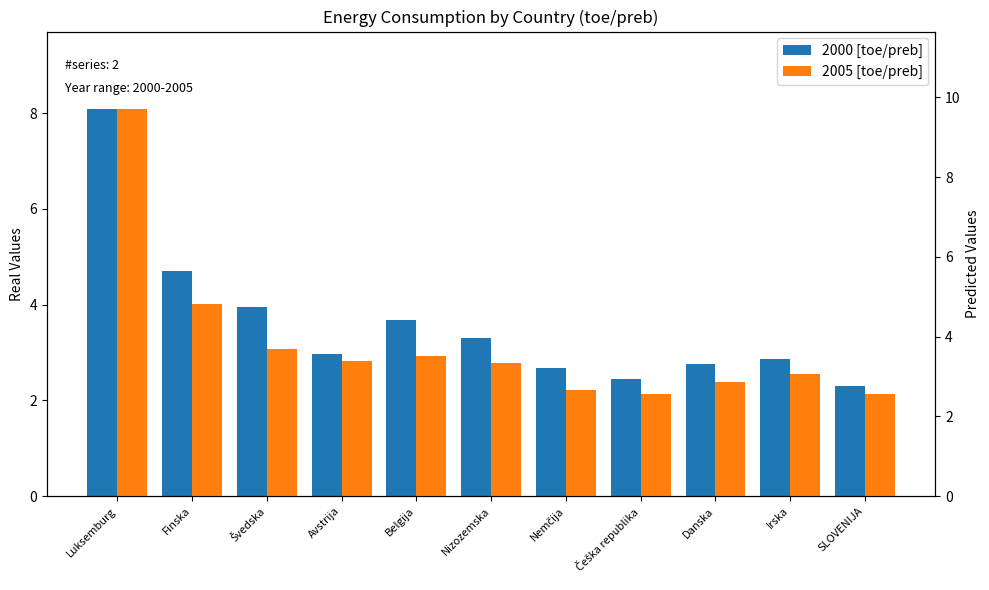

What is the difference between the second highest and second lowest values in the 2000 [toe/preb] series?

2.3